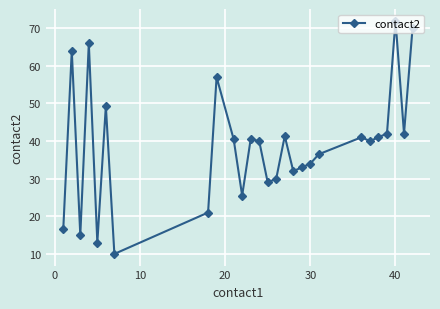

What is the sum of all values?

1042.2